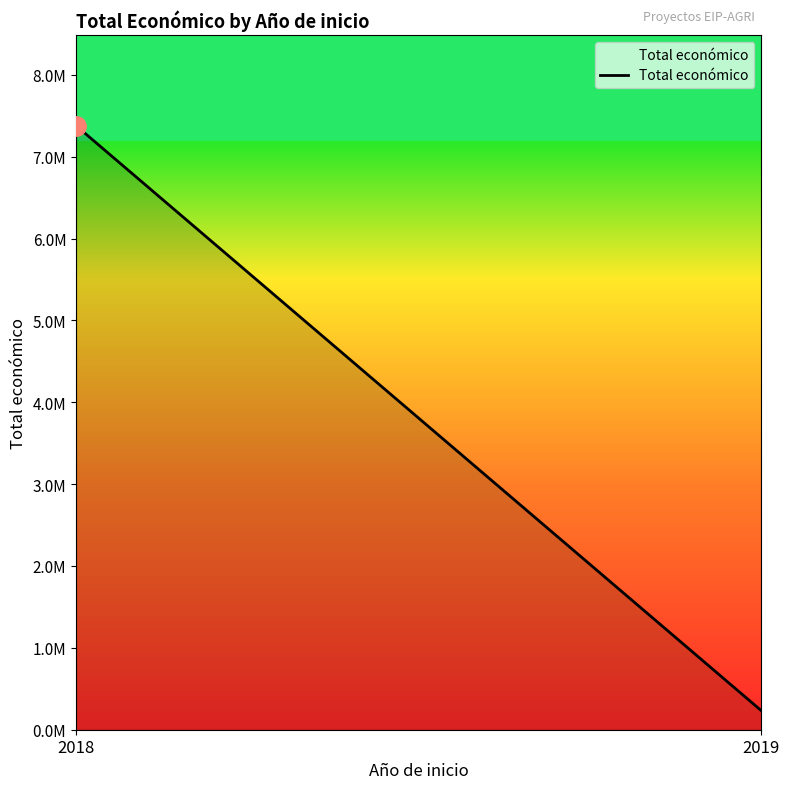

What is the change in value from 2018 to 2019?

-7146960